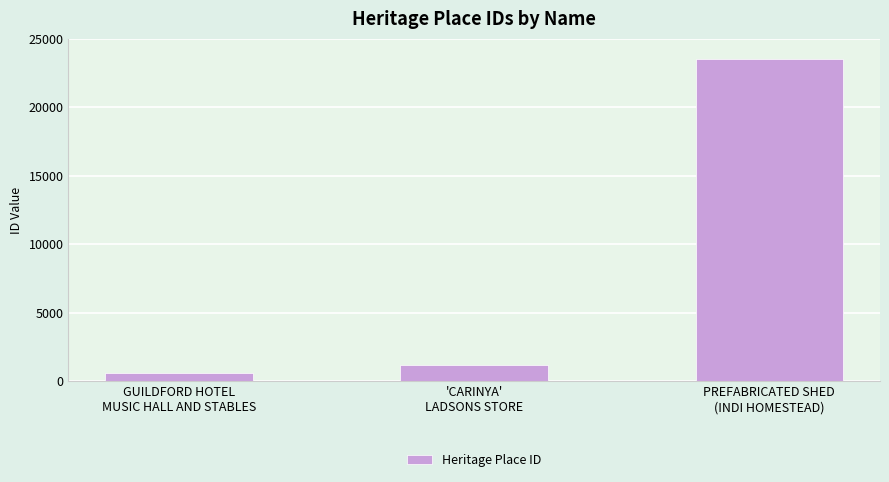

Reading left to right, what are all the values shown in this chart?

GUILDFORD HOTEL
MUSIC HALL AND STABLES=562	'CARINYA'
LADSONS STORE=1149	PREFABRICATED SHED
(INDI HOMESTEAD)=23476